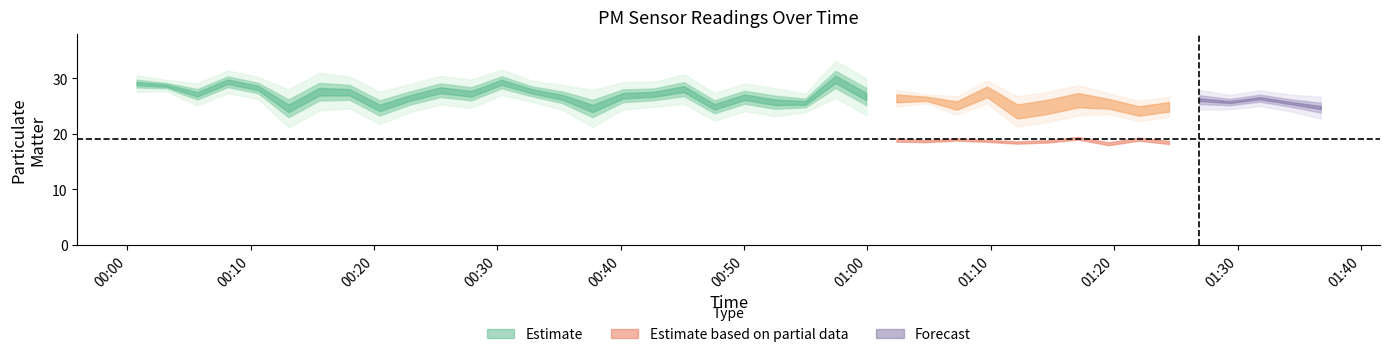

How many data points in P1 are above 26?

25